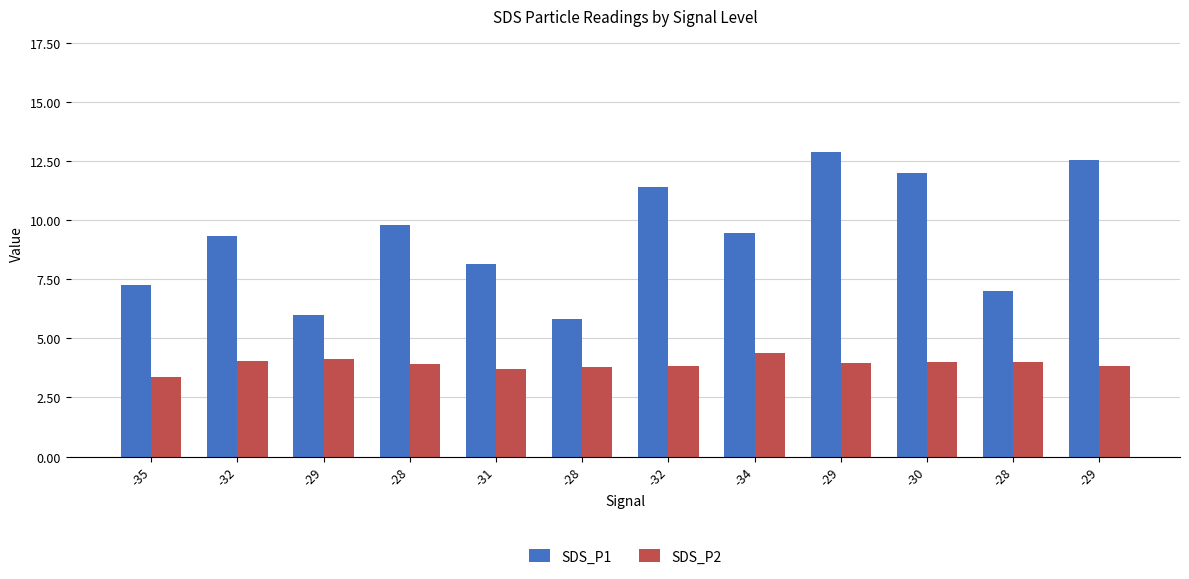

Which series changed the most between -31 and -30?

SDS_P1